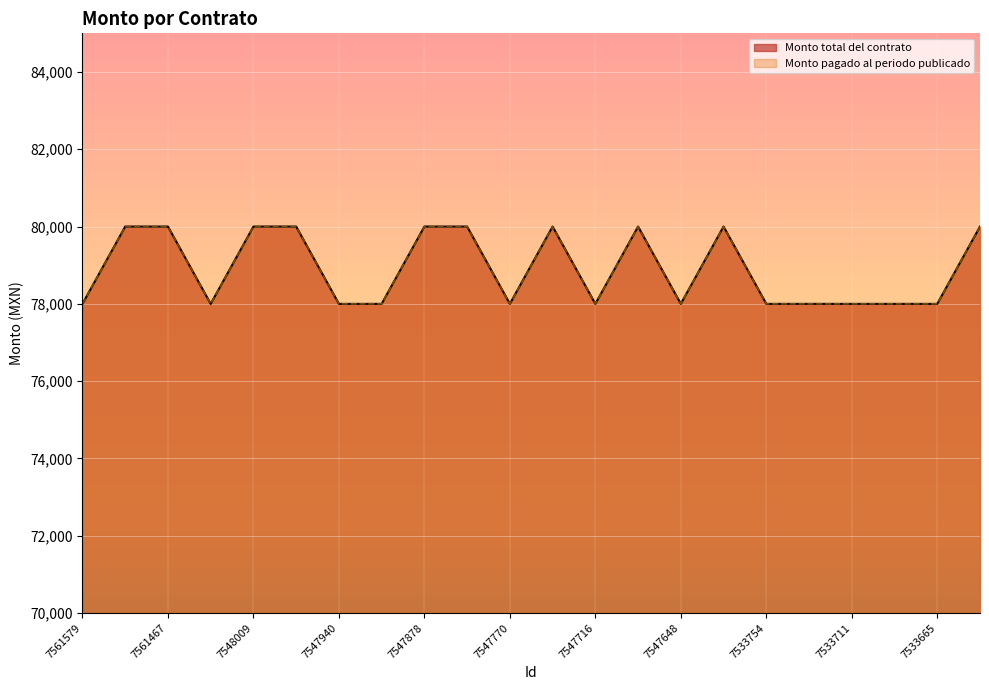

Reading left to right, what are all the values shown in this chart?

Monto total del contrato: 78000	80000	80000	78000	80000	80000	78000	78000	80000	80000	78000	80000	78000	80000	78000	80000	78000	78000	78000	78000	78000	80000
Monto pagado al periodo publicado: 78000	80000	80000	78000	80000	80000	78000	78000	80000	80000	78000	80000	78000	80000	78000	80000	78000	78000	78000	78000	78000	80000